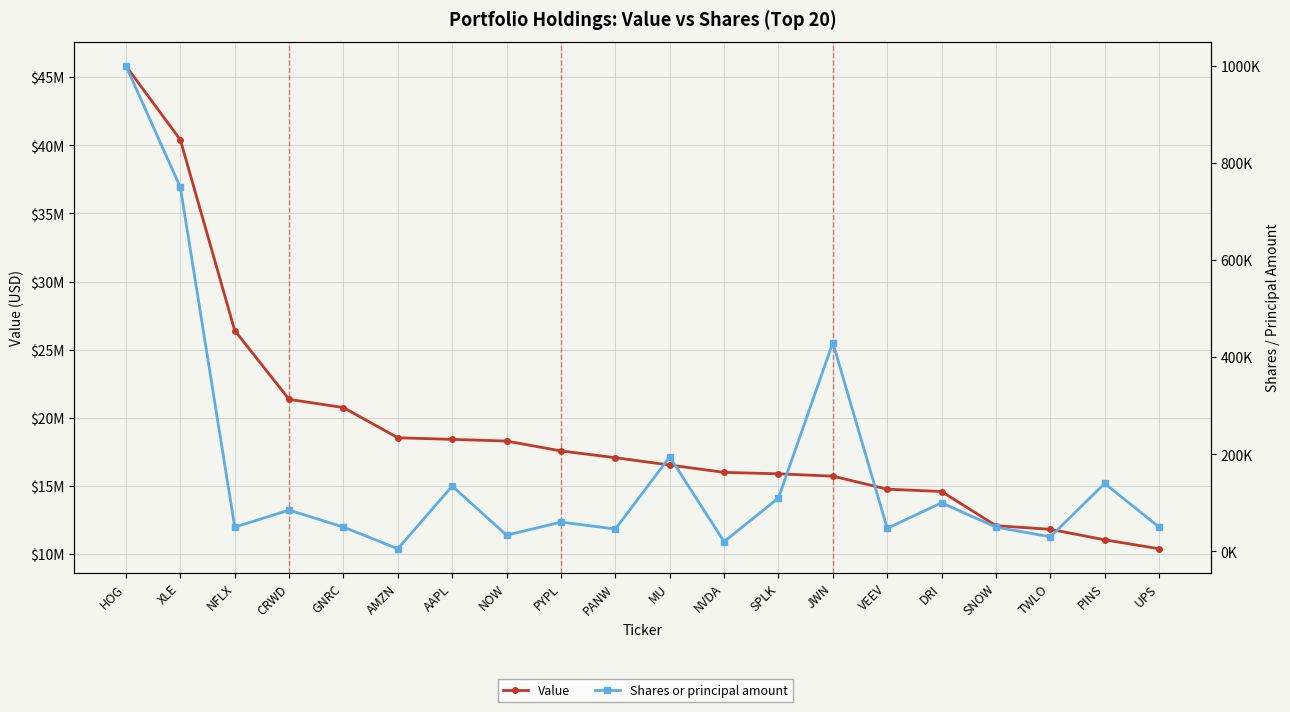

Does the chart display data point markers on the line(s)?

Yes